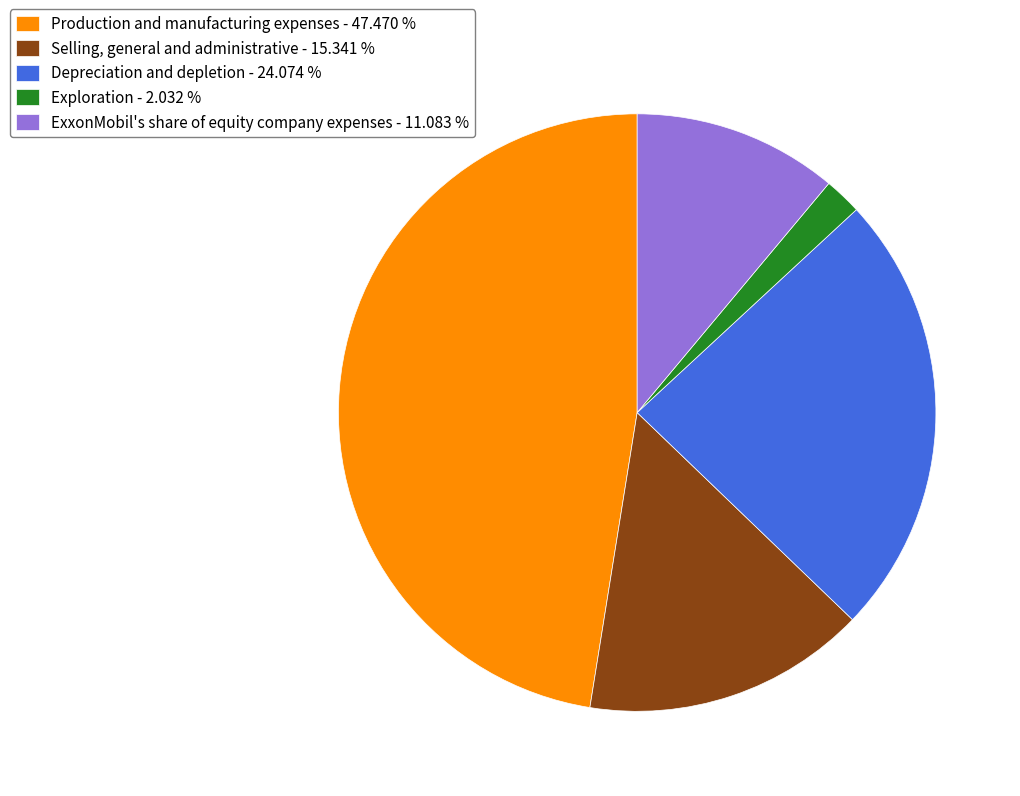

Does Selling, general and administrative account for over 50% of the chart?

No